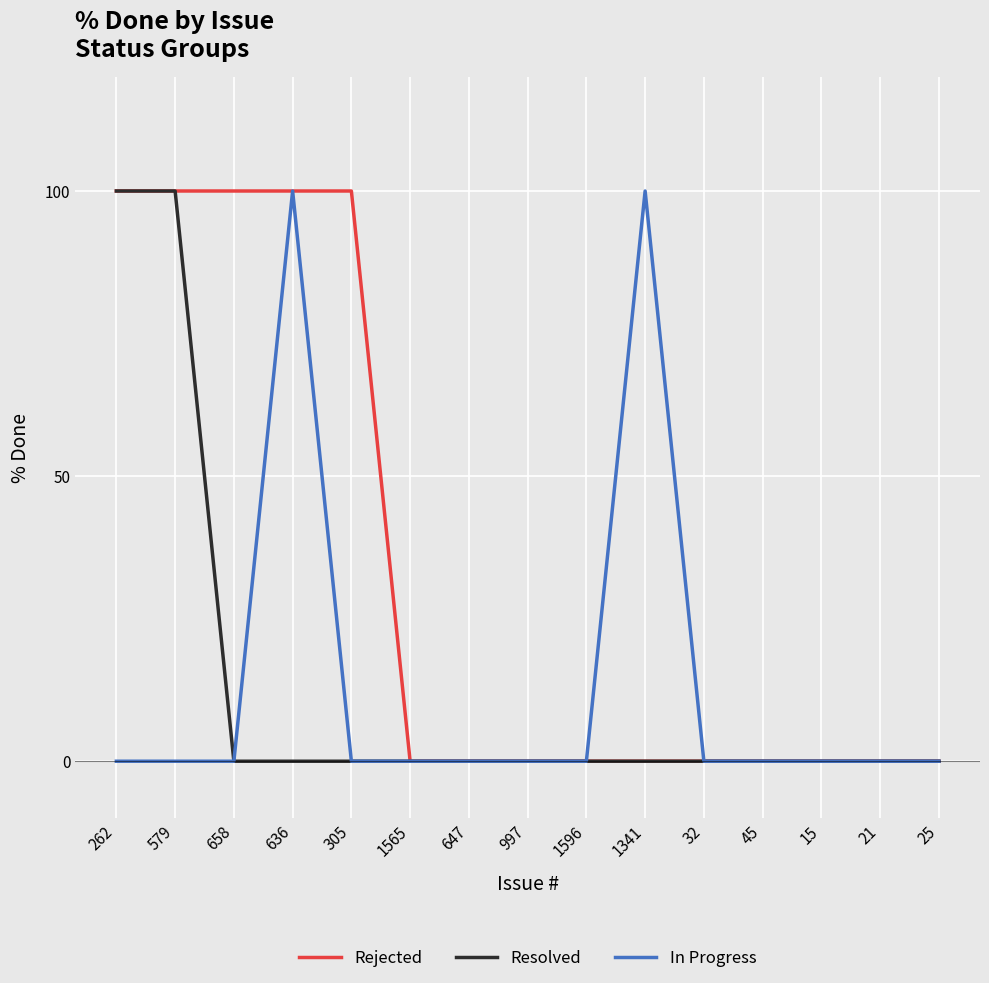

What is the difference between the Resolved values at 262 and 658?

100